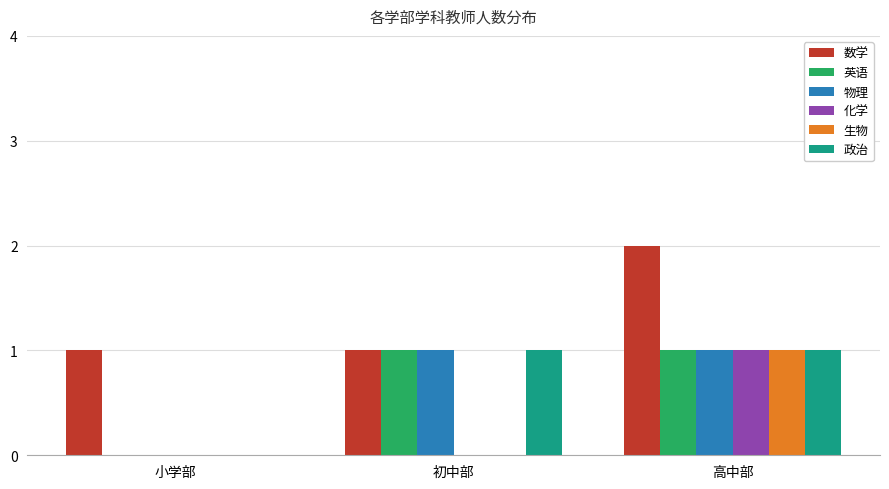

The value of 物理 at 初中部 is 1. True or false?

True